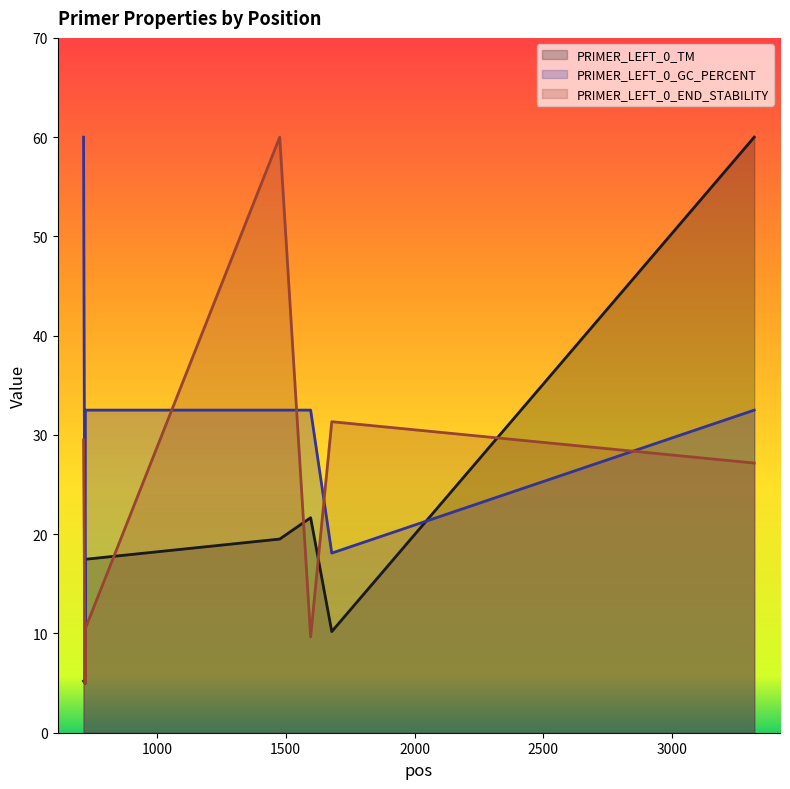

The PRIMER_LEFT_0_END_STABILITY series shows 27.2 at 3318. True or false?

True